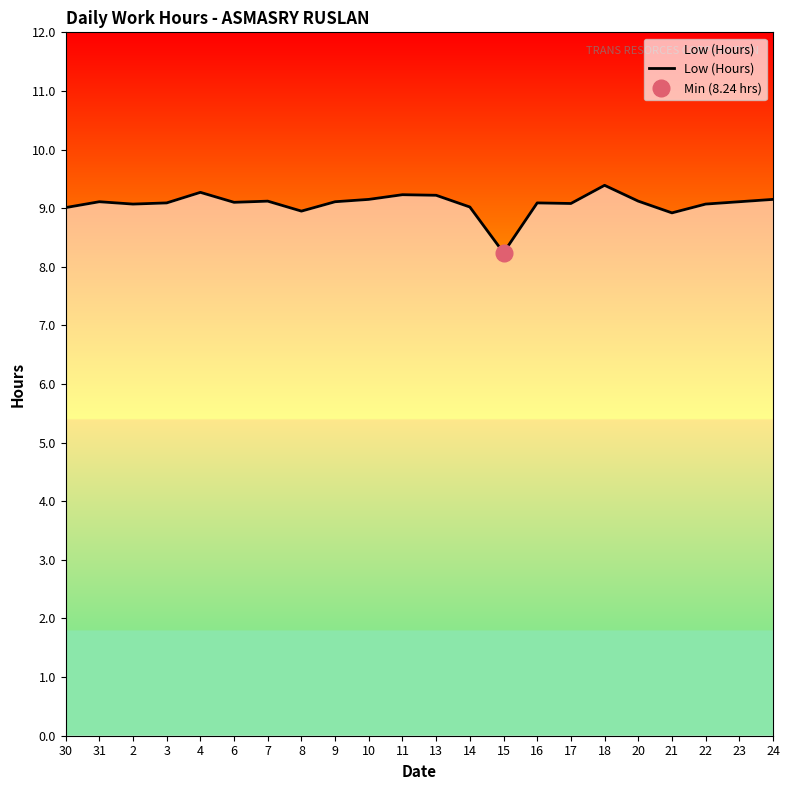

What is the average value?

9.1